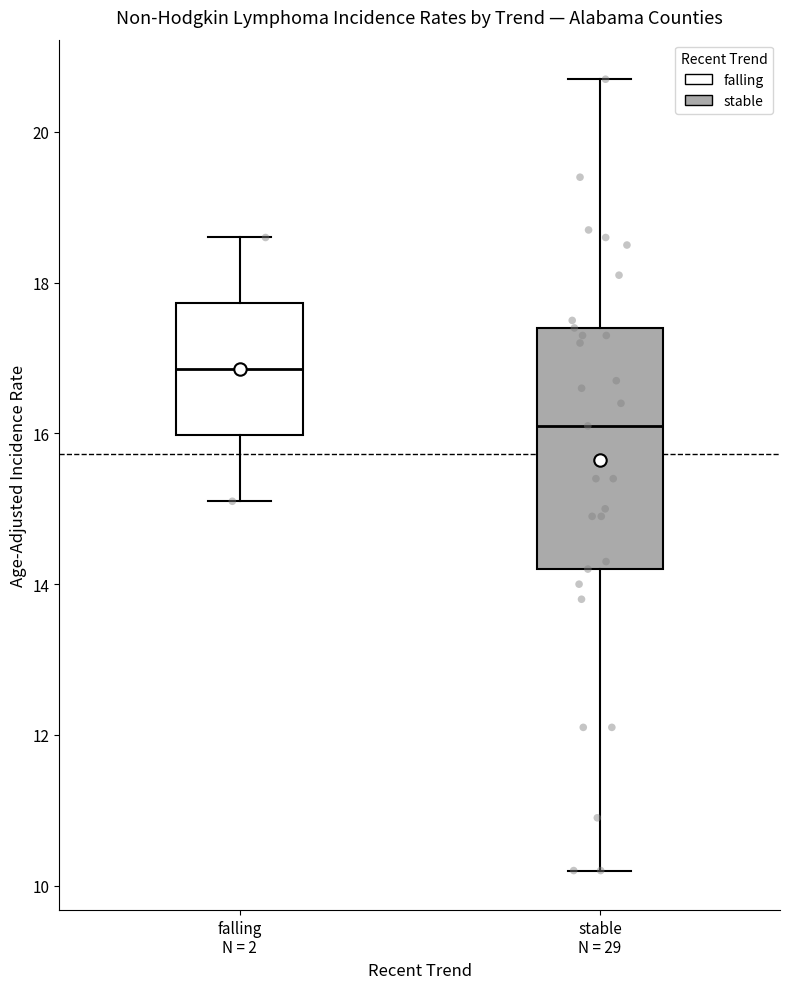

Which box is the tallest, from its lower edge to its upper edge?

stable N = 29